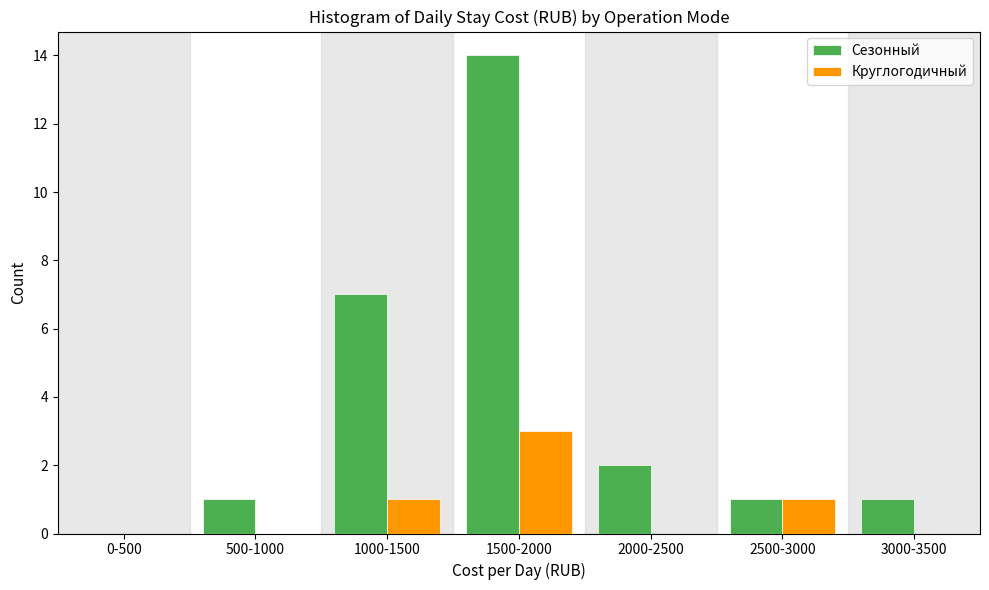

Reading right to left, what are all the values shown in this chart?

Сезонный: 3000-3500=1	2500-3000=1	2000-2500=2	1500-2000=14	1000-1500=7	500-1000=1	0-500=0
Круглогодичный: 3000-3500=0	2500-3000=1	2000-2500=0	1500-2000=3	1000-1500=1	500-1000=0	0-500=0